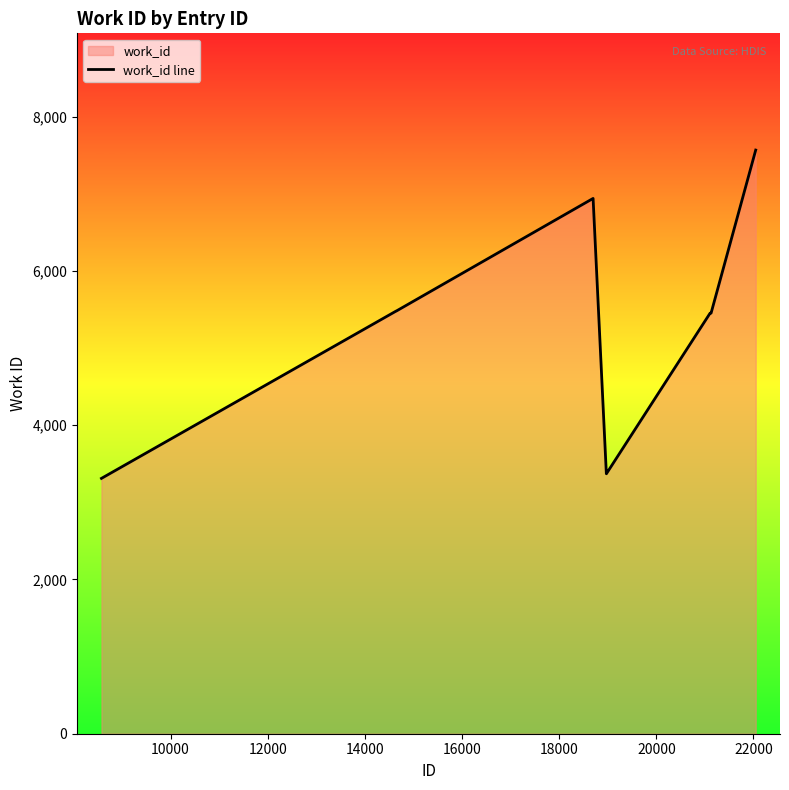

What is the greatest value displayed?

7566